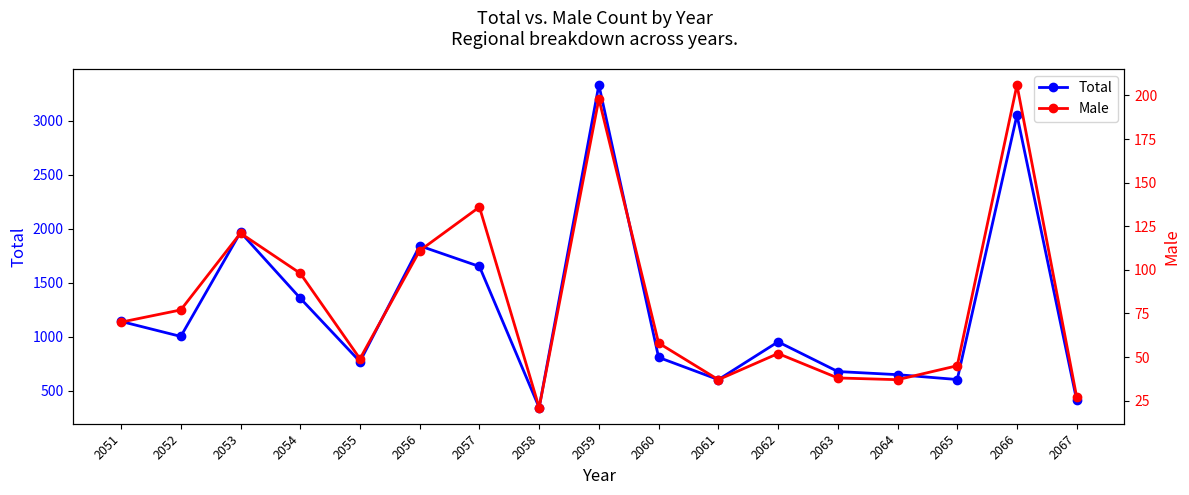

Count the number of categories in the chart.

17